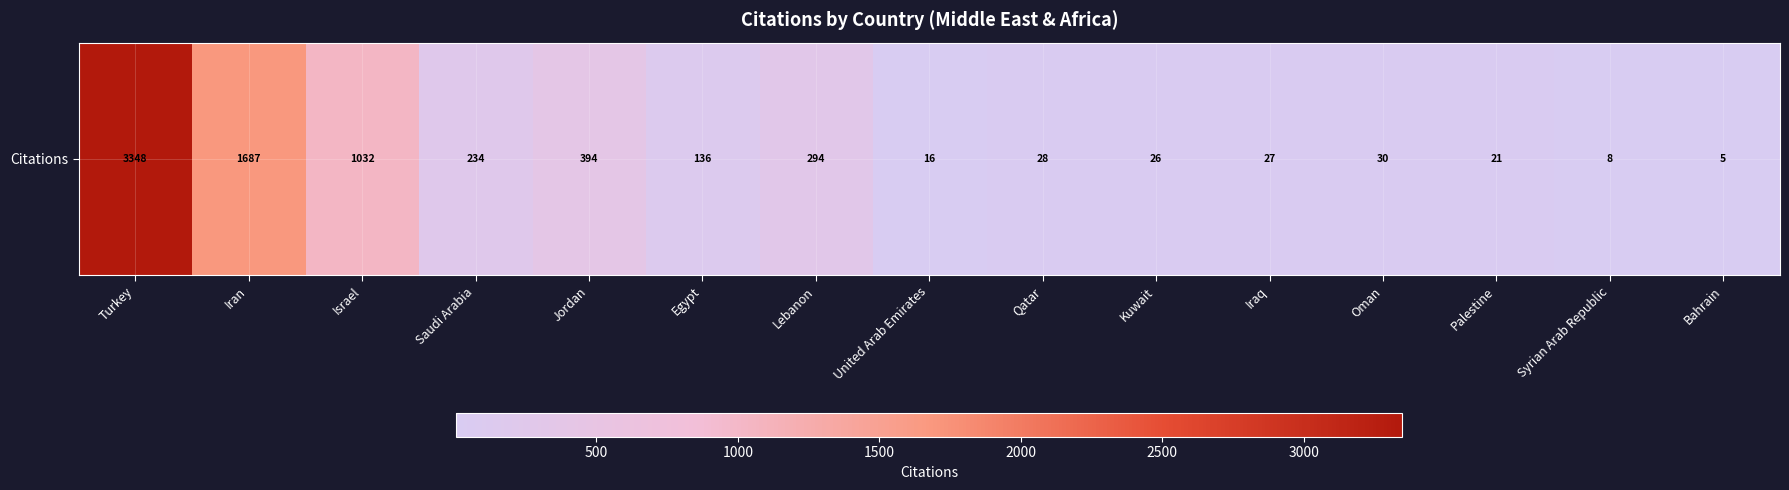

What is the greatest value displayed?

3348